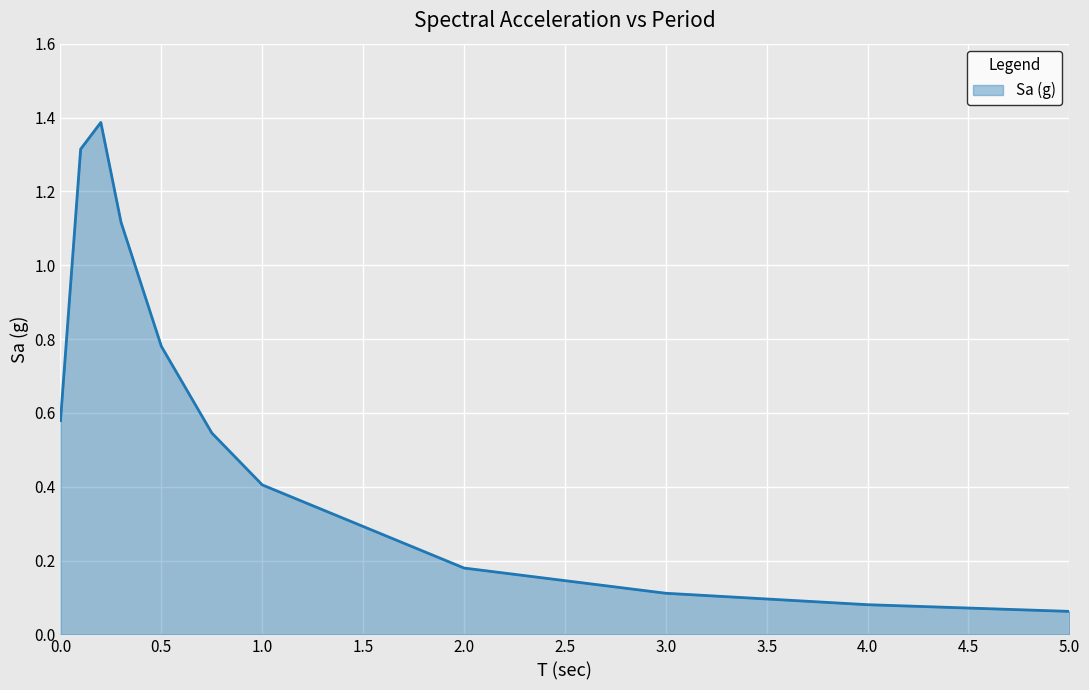

How many lines are shown in the chart?

1